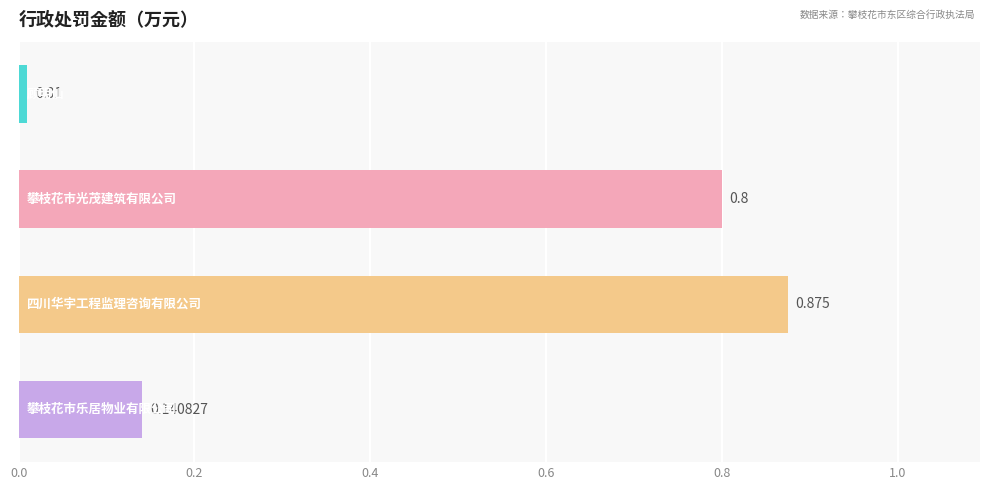

What is the greatest value displayed?

0.9